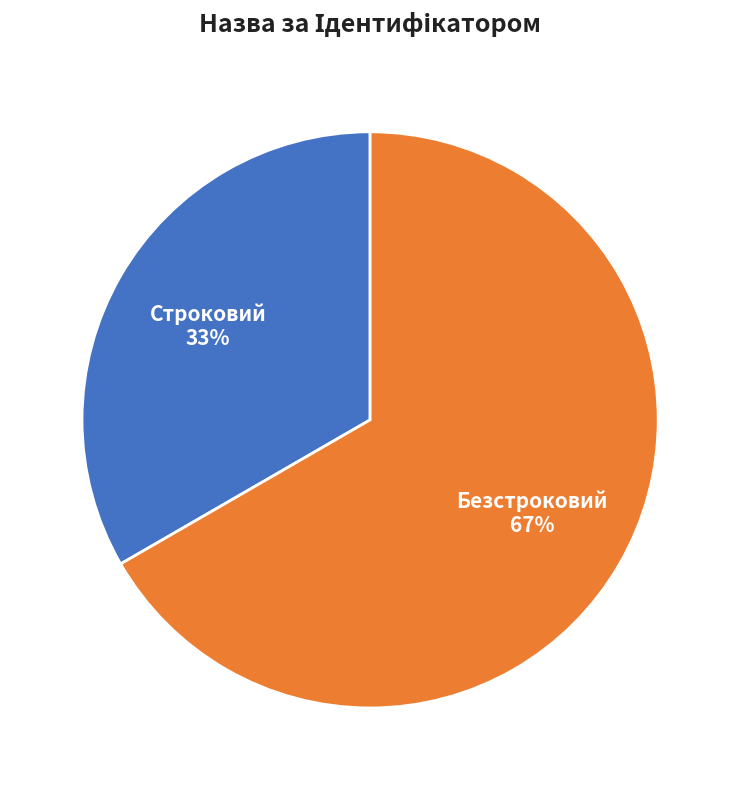

True or false: Безстроковий accounts for 76% of the total.

False